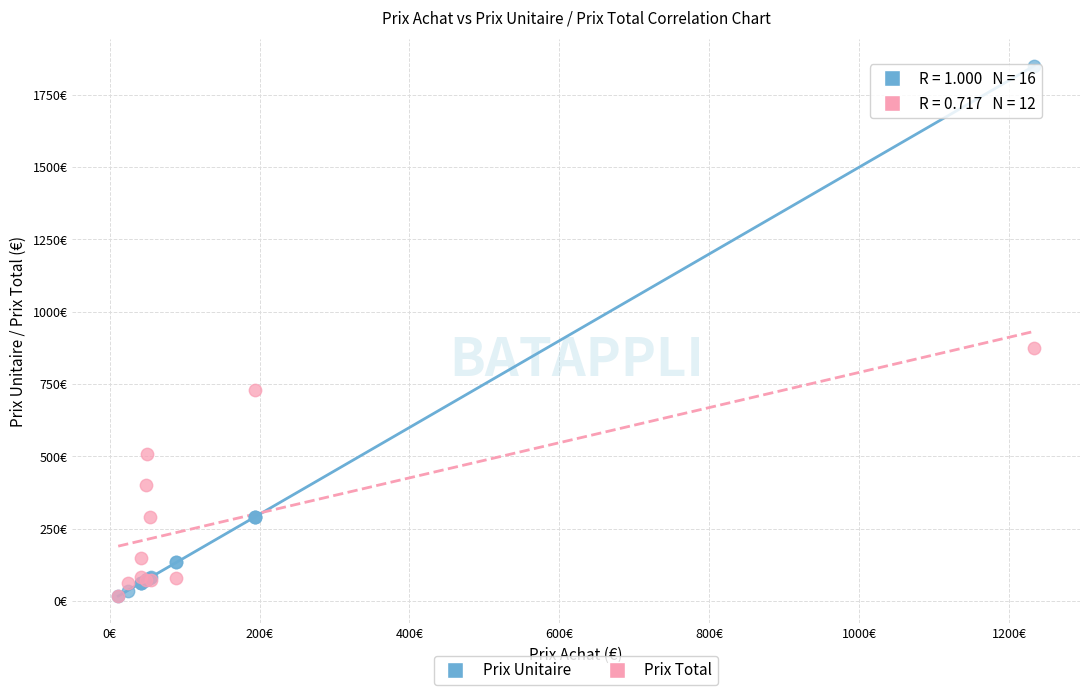

What are all the series names shown in the legend?

Prix Unitaire, Prix Total